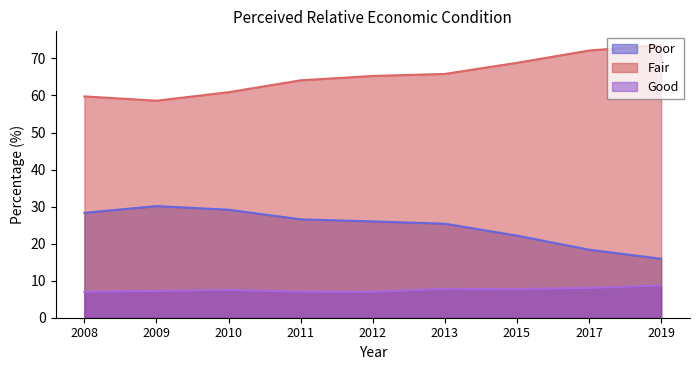

Which series changed the most between 2011 and 2015?

Fair